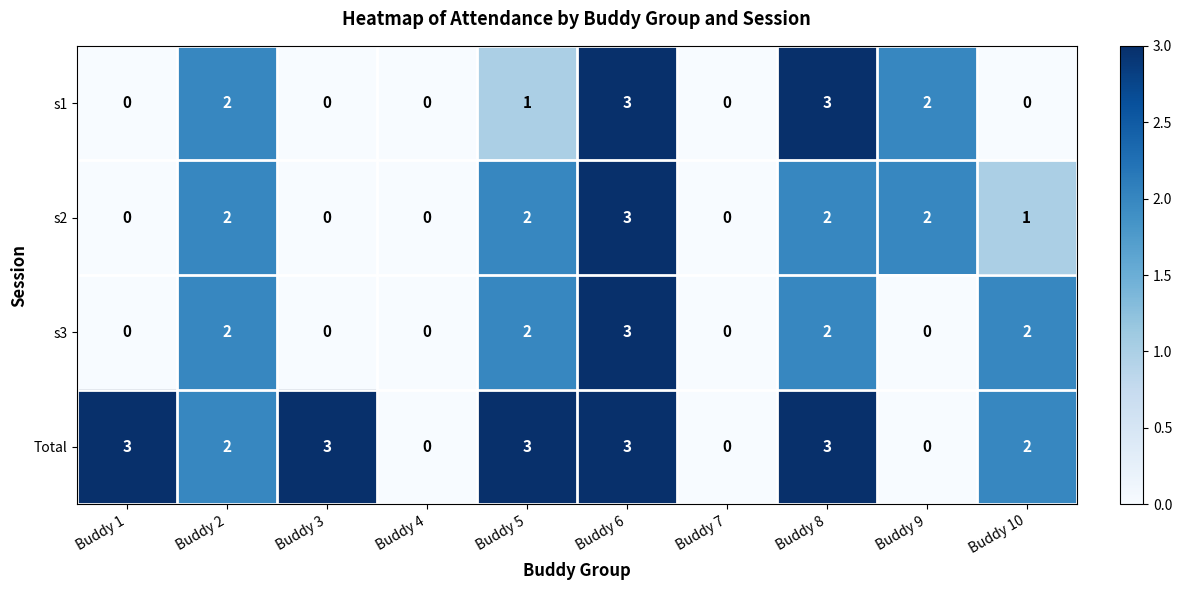

What is the difference between the maximum and second lowest values in the s1 series?

3